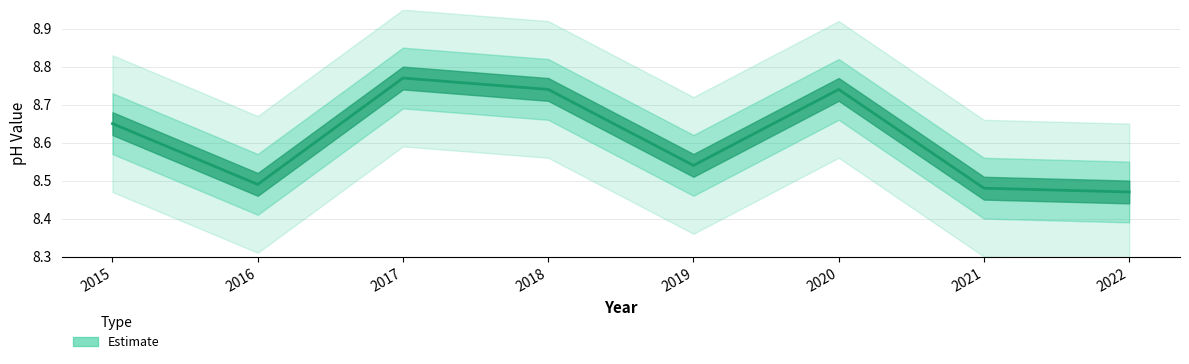

Which has a higher value, 2019 or 2017?

2017